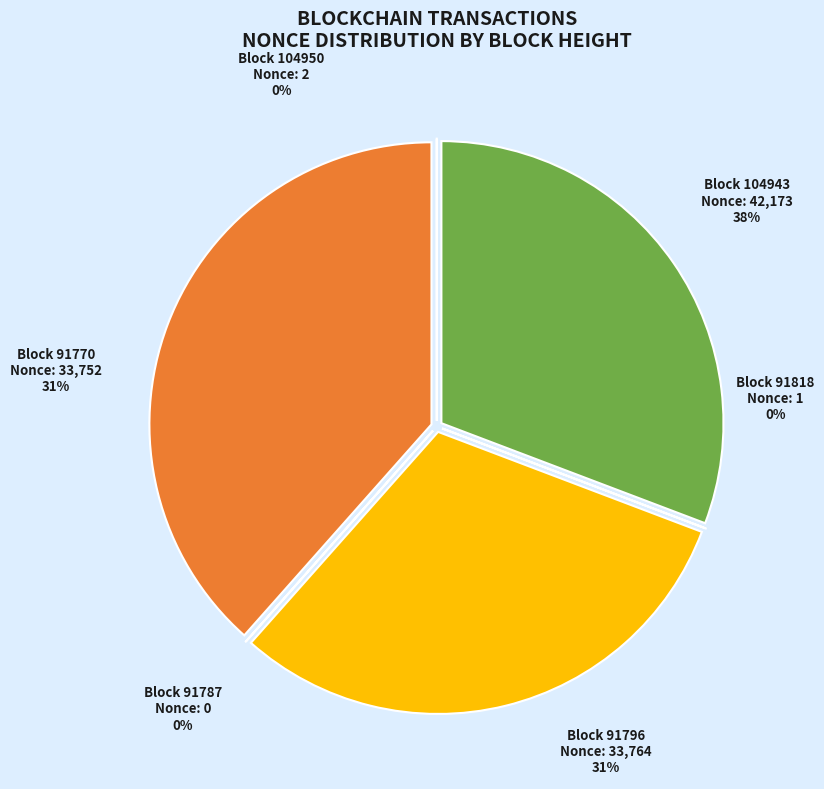

Which has a higher value, 91818 or 104943?

104943